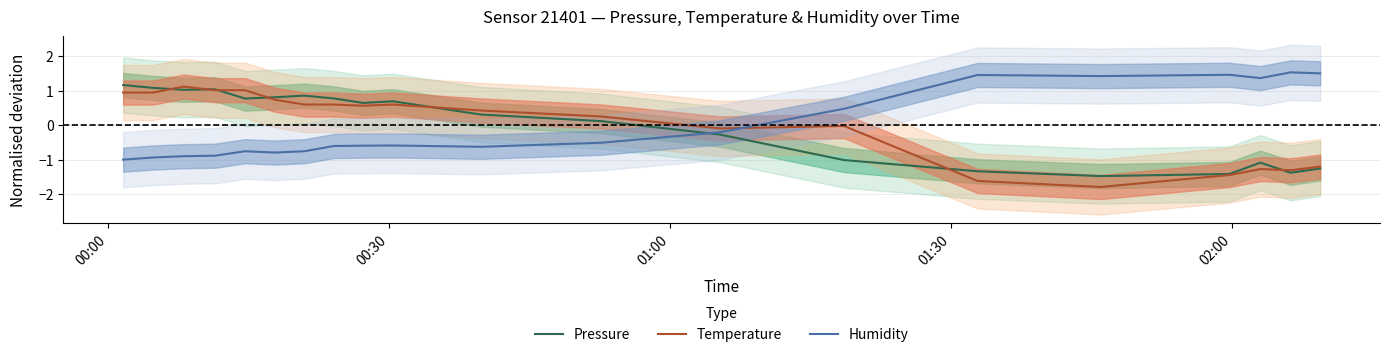

How many times do Humidity and Temperature cross each other?

1